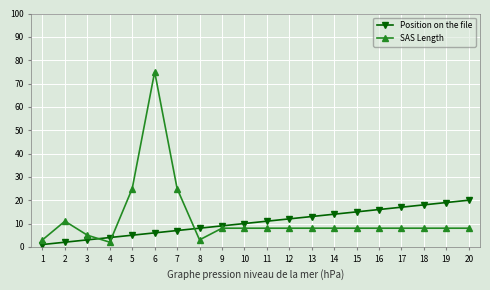

At which category is the sum across all series the highest?

6